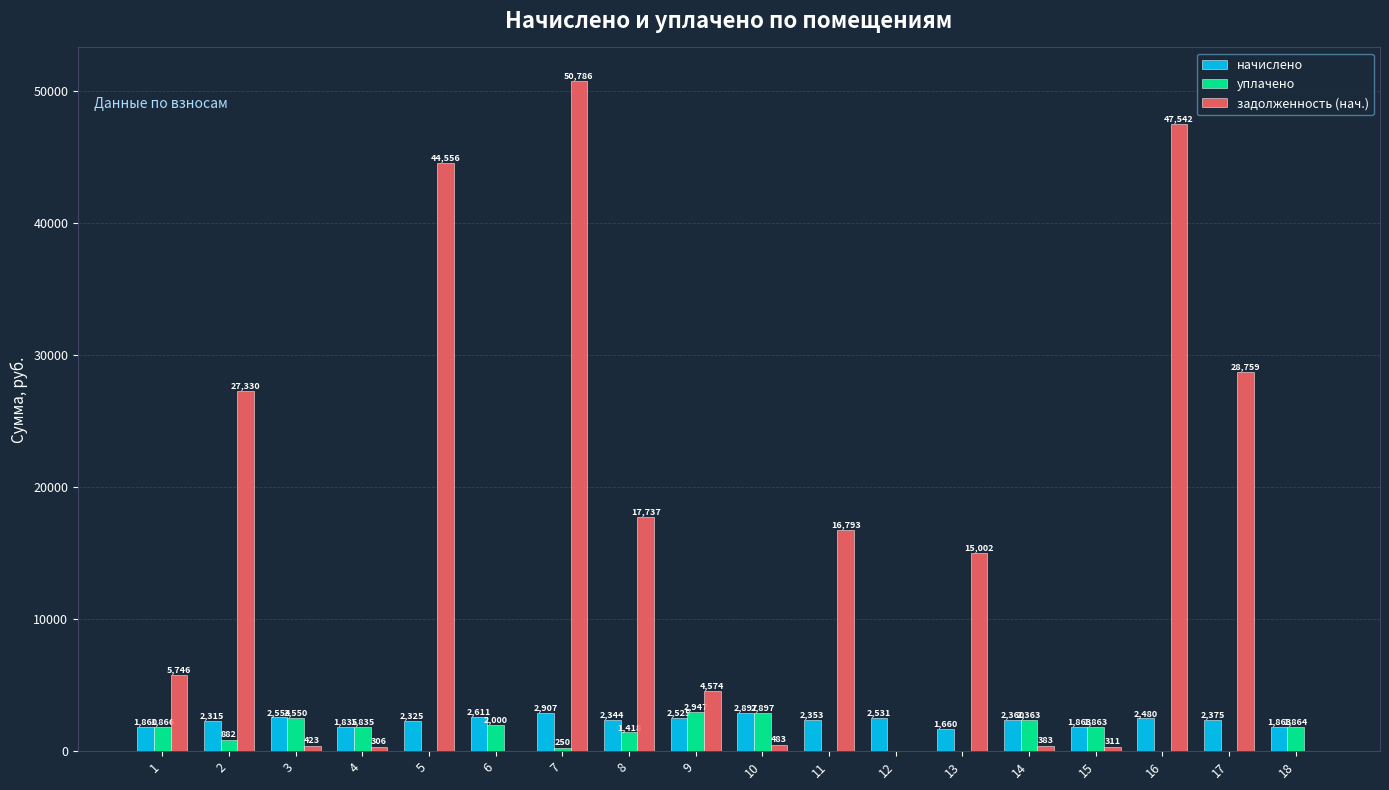

Are the bars grouped side by side (vs. stacked)?

Yes